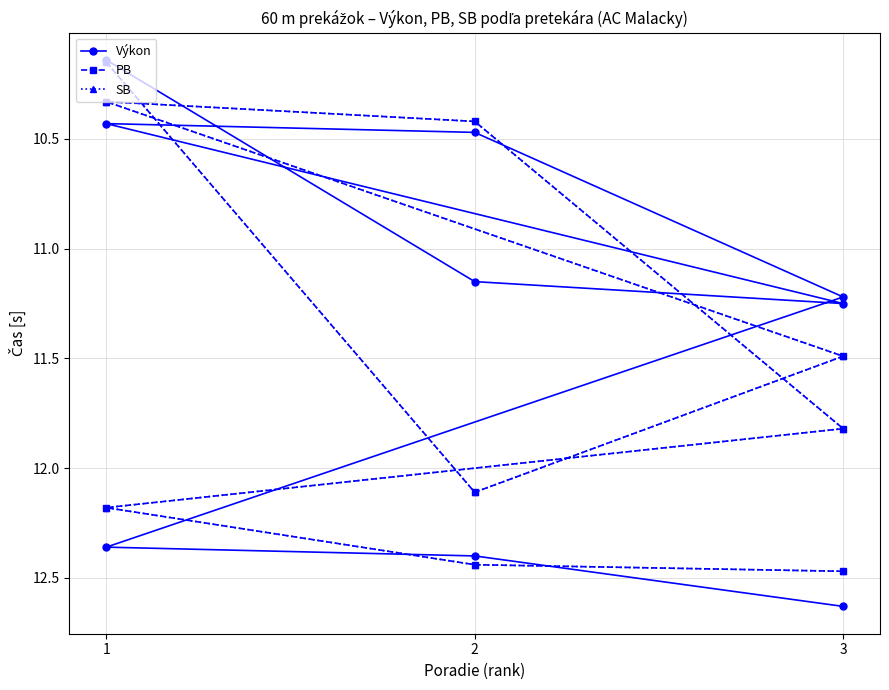

Is it true that SB equals 10.2 at 1?

True